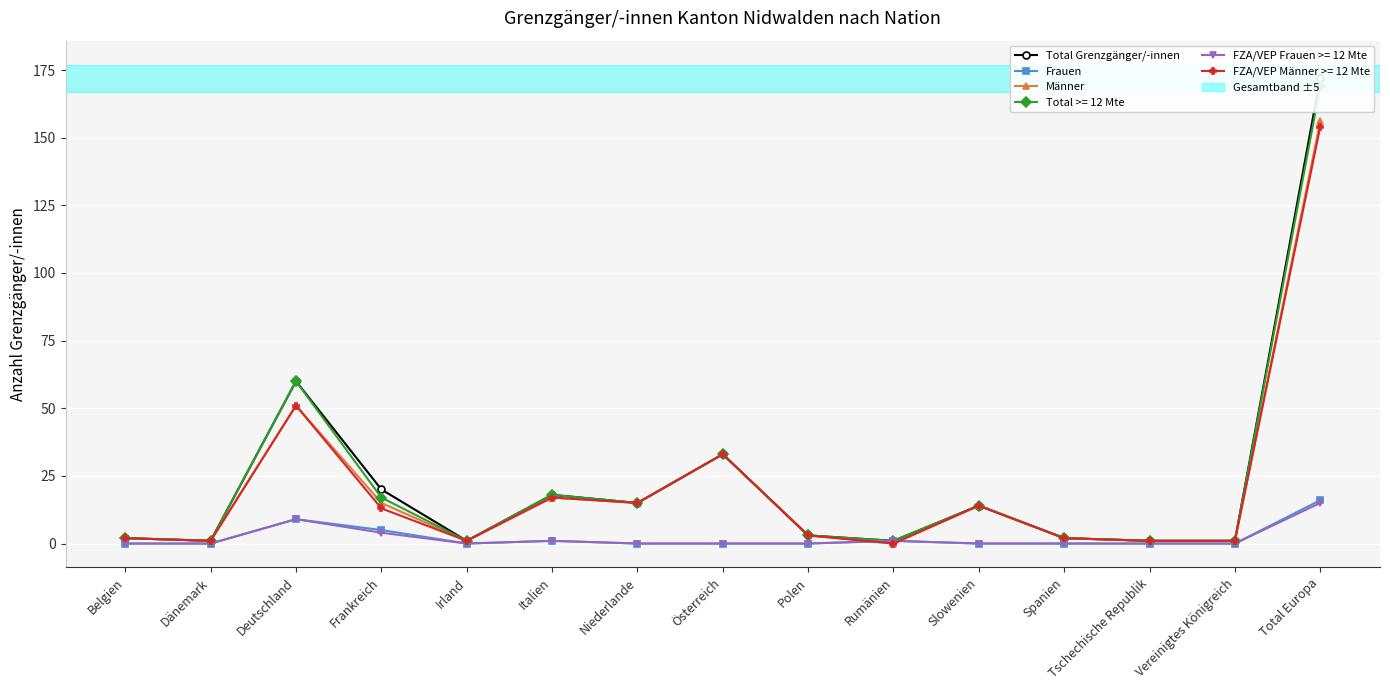

True or false: Frauen and Total Grenzgänger/-innen cross at least once.

False